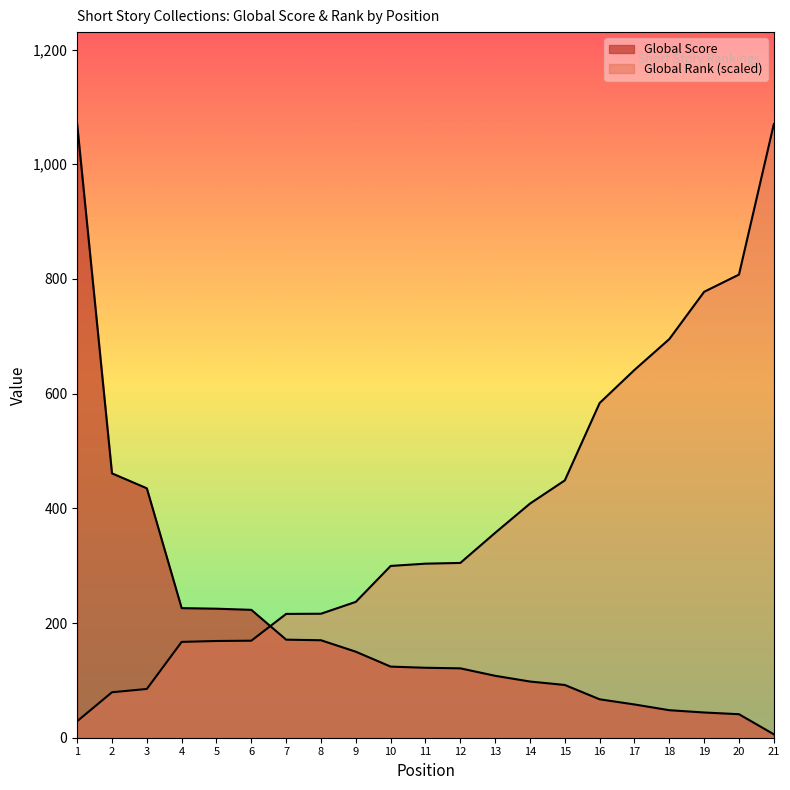

What is the average value of the Global Score series?

193.3